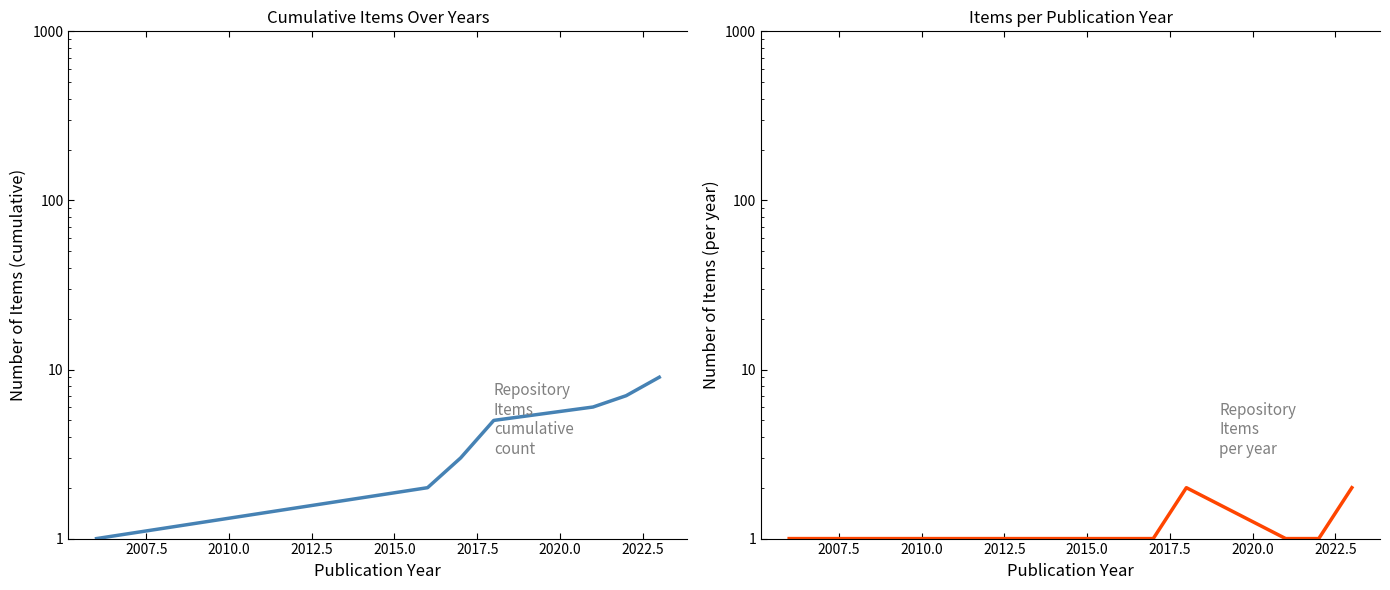

True or false: Cumulative Items and Items per Year intersect in this chart.

False